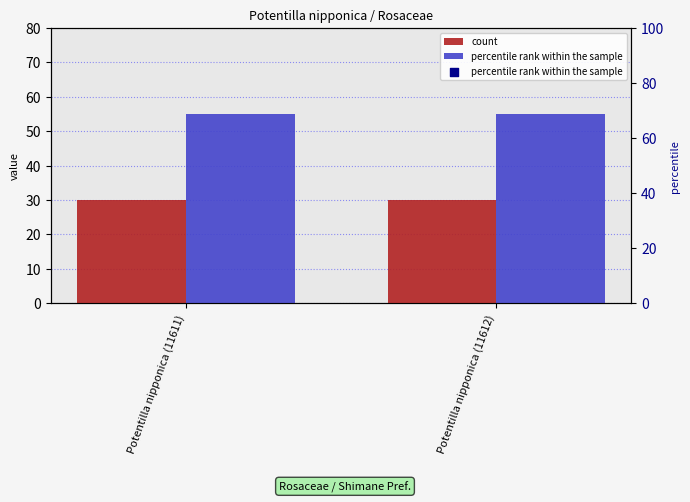

Which series has the largest total across all categories?

percentile rank within the sample